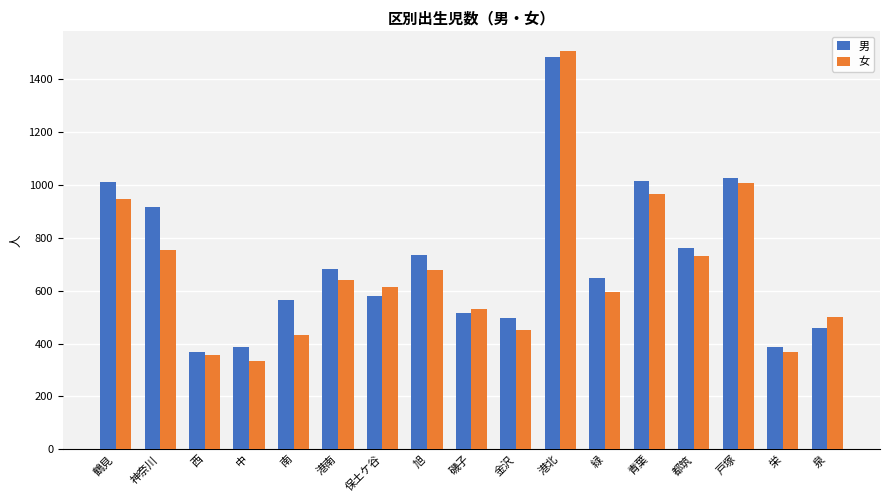

What is the difference between the 女 values at 磯子 and 泉?

27